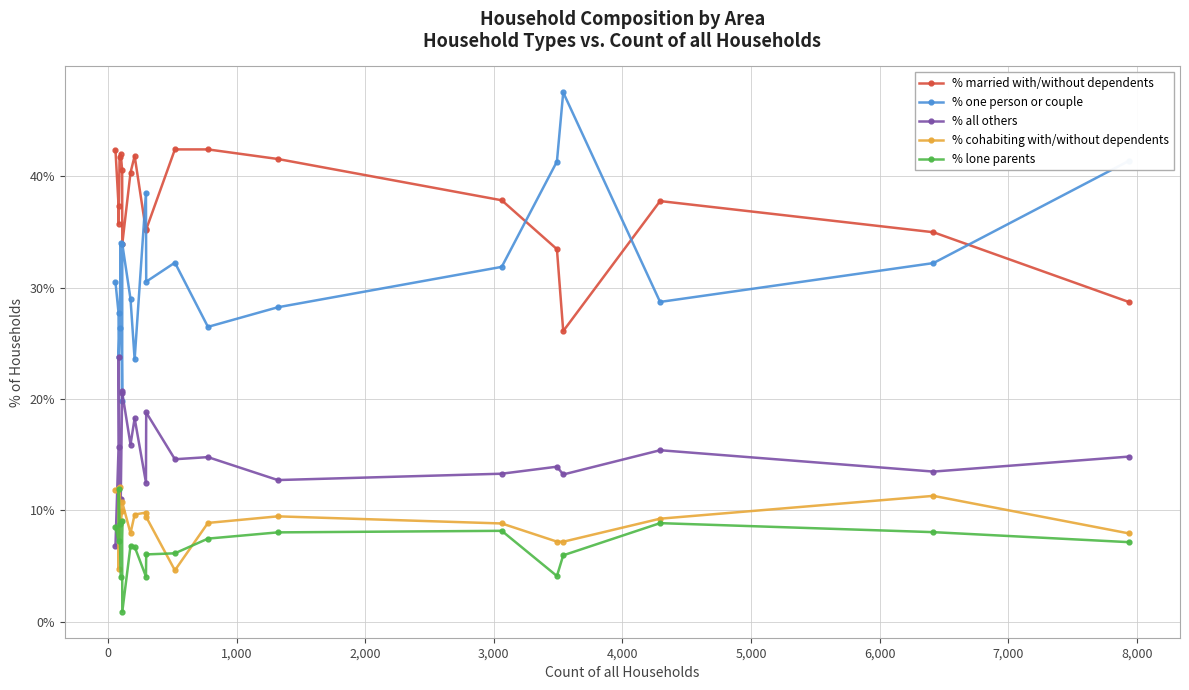

How many interior local valleys does the % one person or couple series have?

6